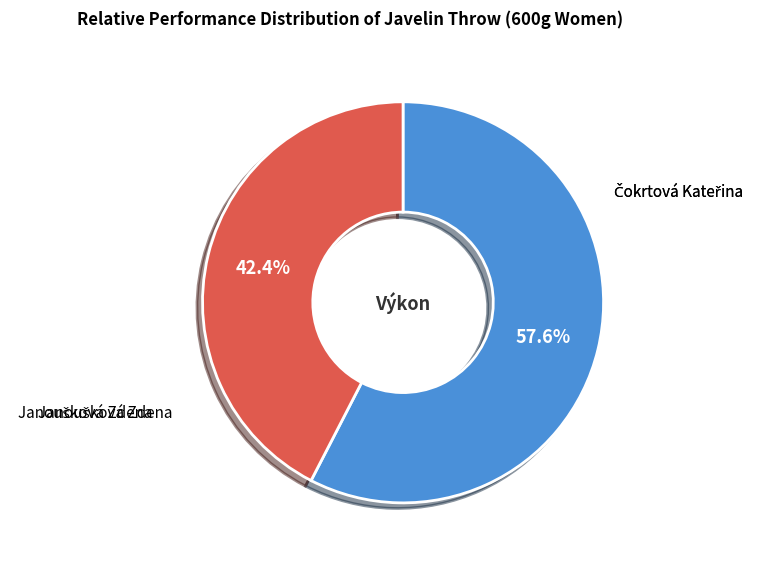

What is the majority slice?

Janoušková Zdena